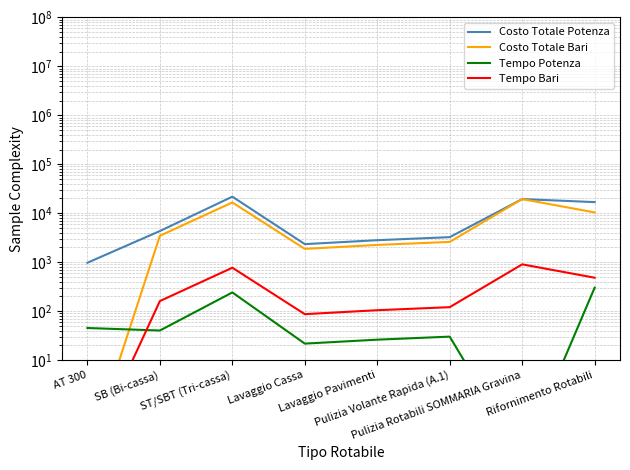

True or false: Costo Totale Bari has a value of 18138.4 at Rifornimento Rotabili.

False